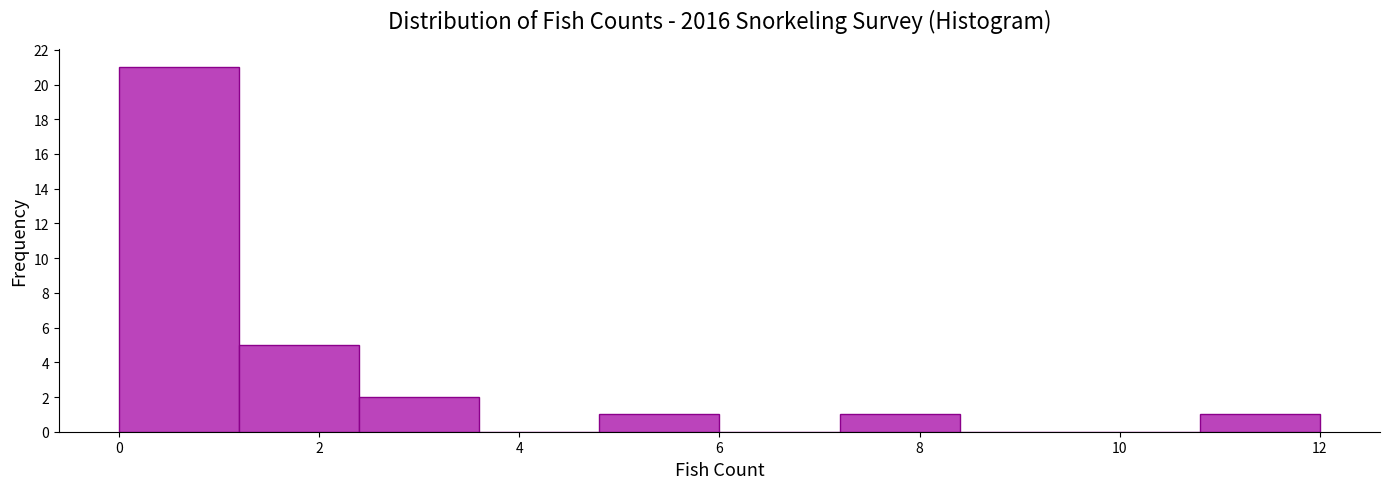

Reading left to right, list every bar in this chart as the range it spans on the x-axis followed by its height. The values are not printed on the chart, so give them approximately, as read against the axis.

0.0 to 1.2: 21
1.2 to 2.4: 5
2.4 to 3.6: 2
3.6 to 4.8: 0
4.8 to 6.0: 1
6.0 to 7.2: 0
7.2 to 8.4: 1
8.4 to 9.6: 0
9.6 to 10.8: 0
10.8 to 12.0: 1